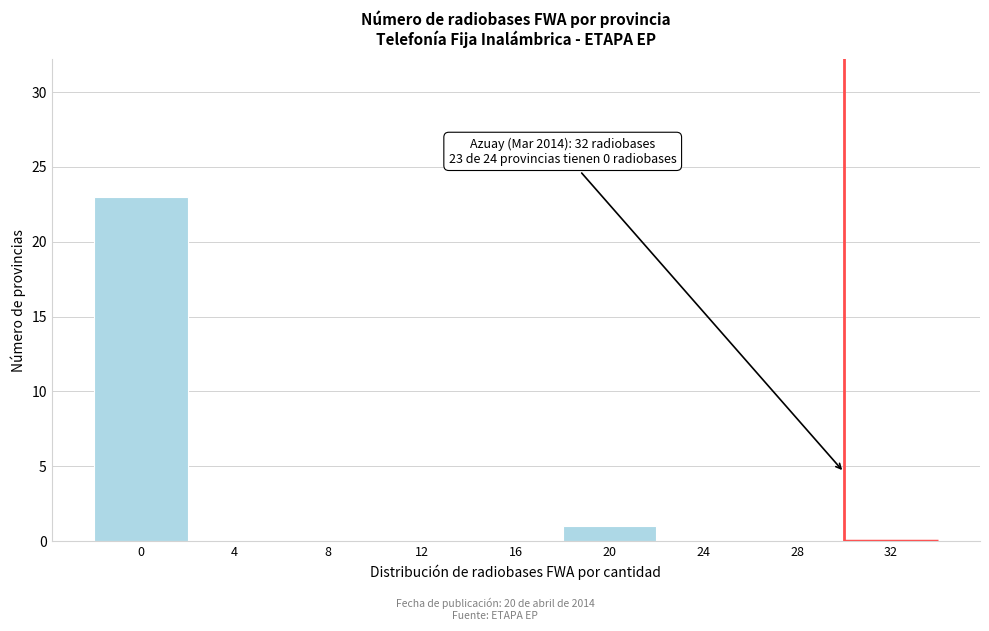

Reading left to right, list all the values displayed in this chart.

0=23	4=0	8=0	12=0	16=0	20=1	24=0	28=0	32=0